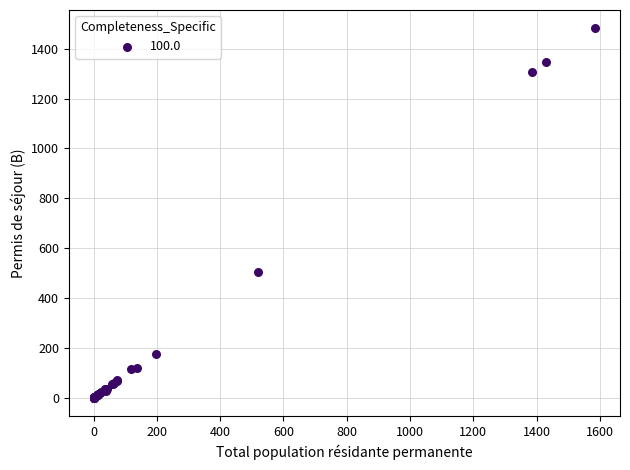

What Y value in the scatter plot is closest to 741?

504